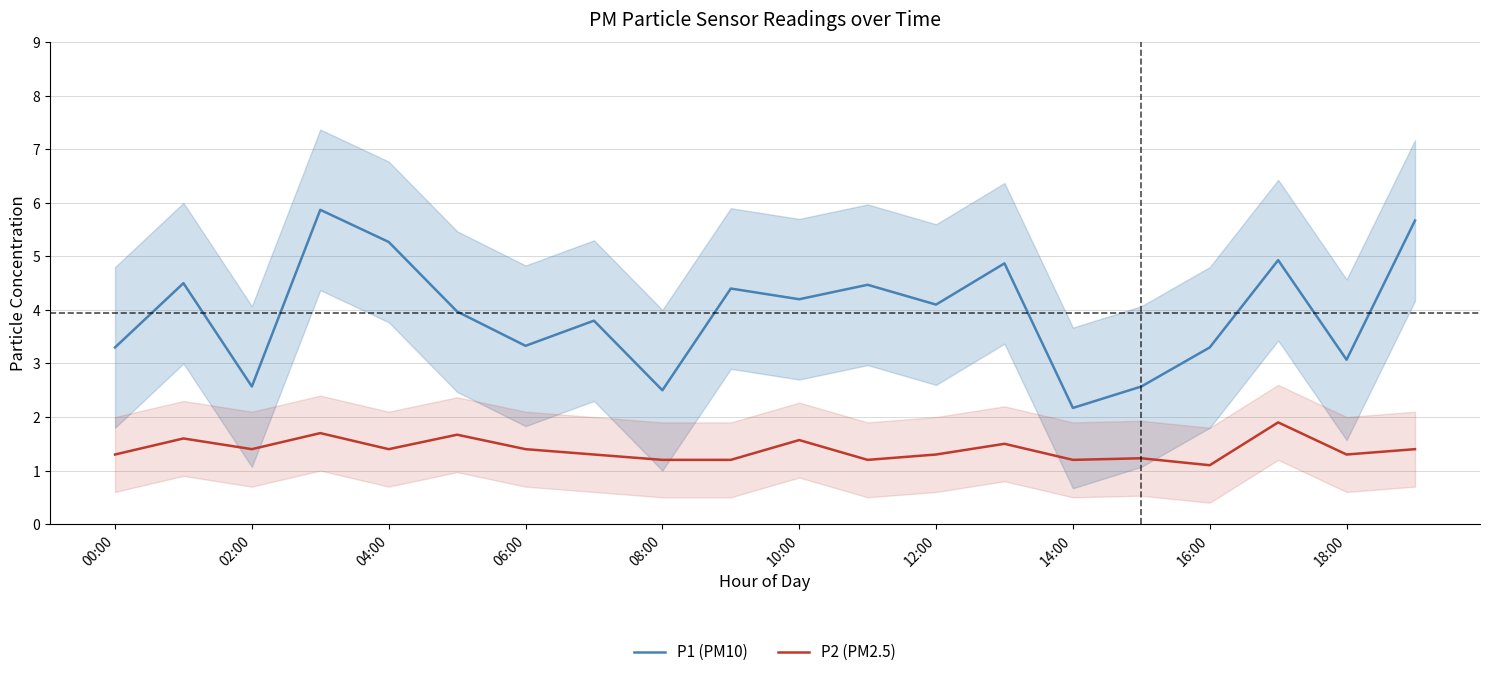

What is the minimum value for P1 (PM10)?

2.2